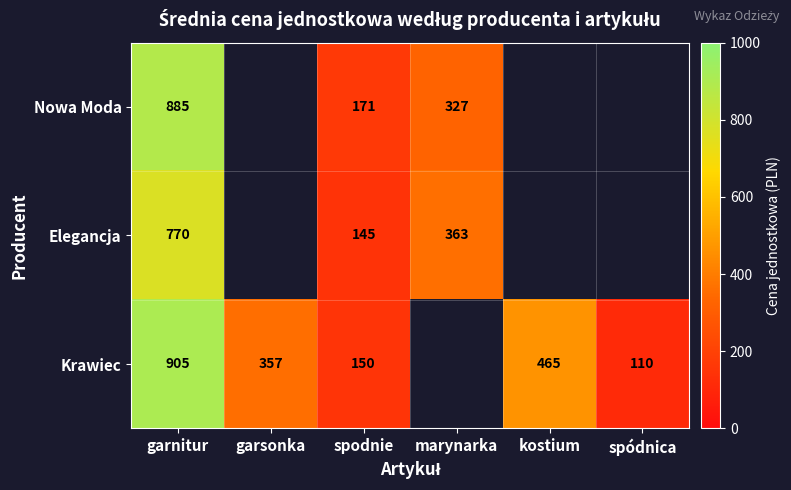

Rank the series at spodnie from highest to lowest value.

Nowa Moda, Krawiec, Elegancja